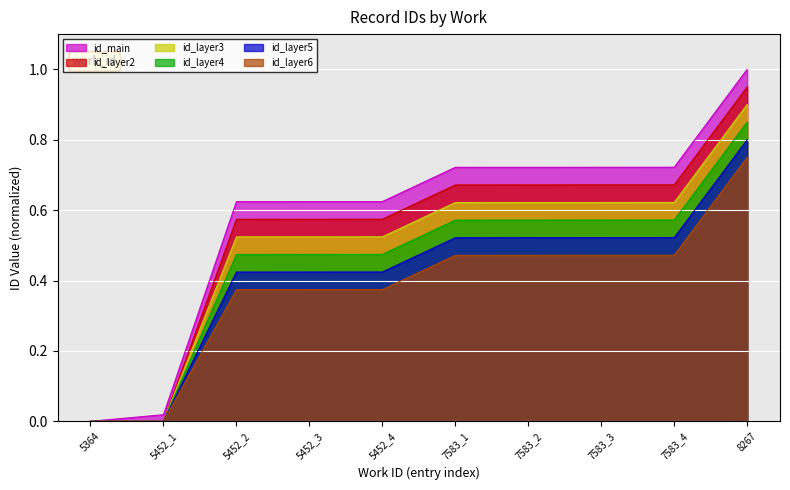

Which label corresponds to the largest value in the chart?

8267